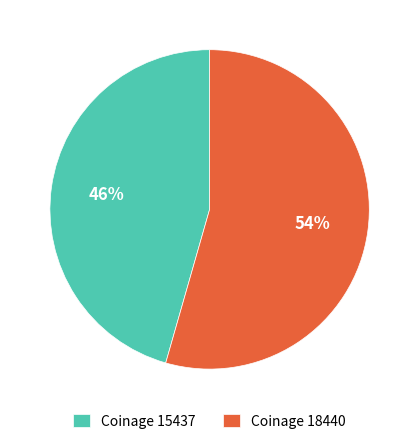

True or false: Coinage 15437 accounts for 46% of the total.

True